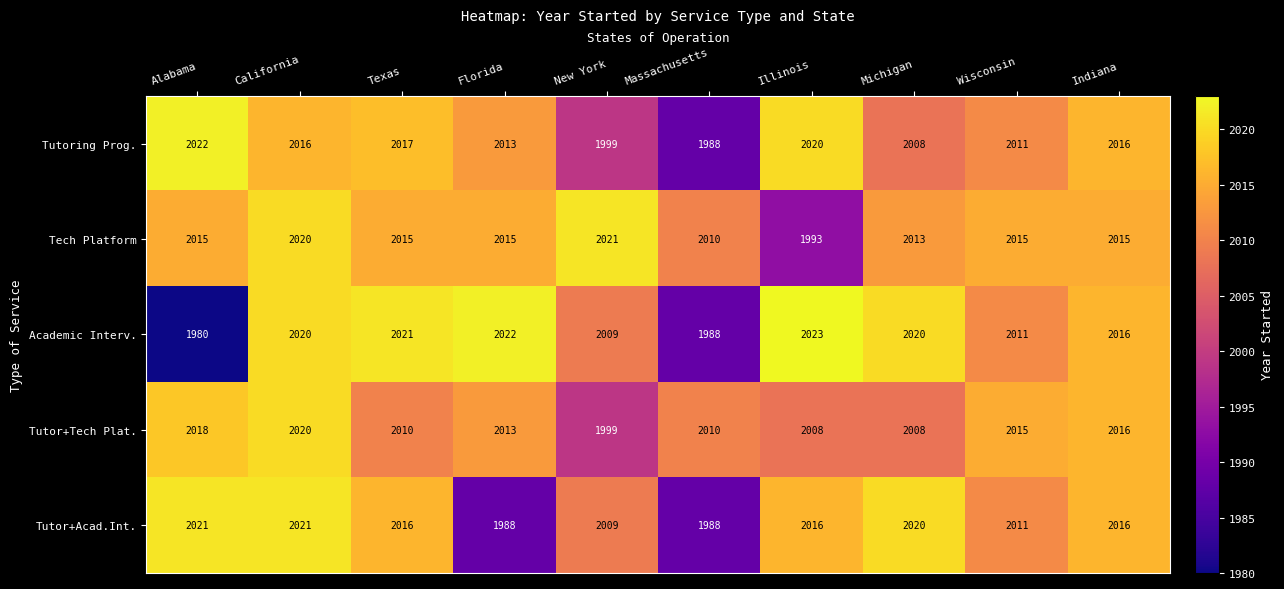

Between Texas and Wisconsin, which series saw the biggest shift?

Academic Interv.